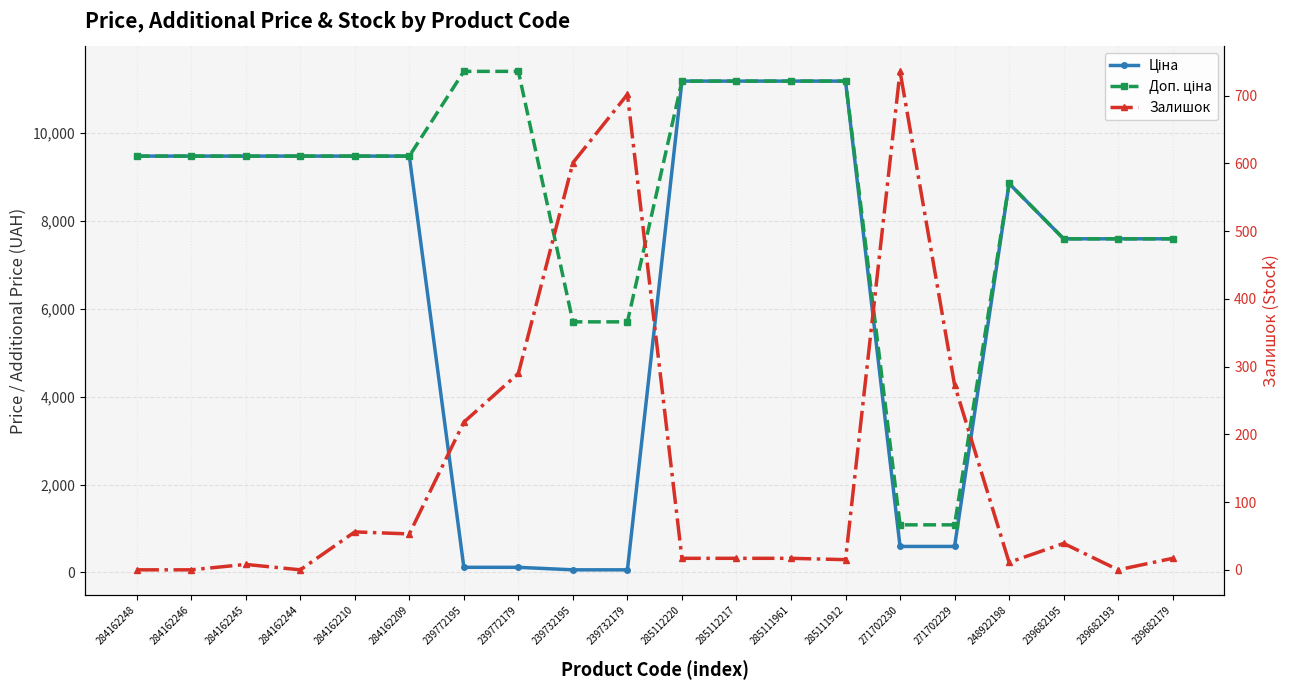

Which series has the largest range (max minus min)?

Ціна